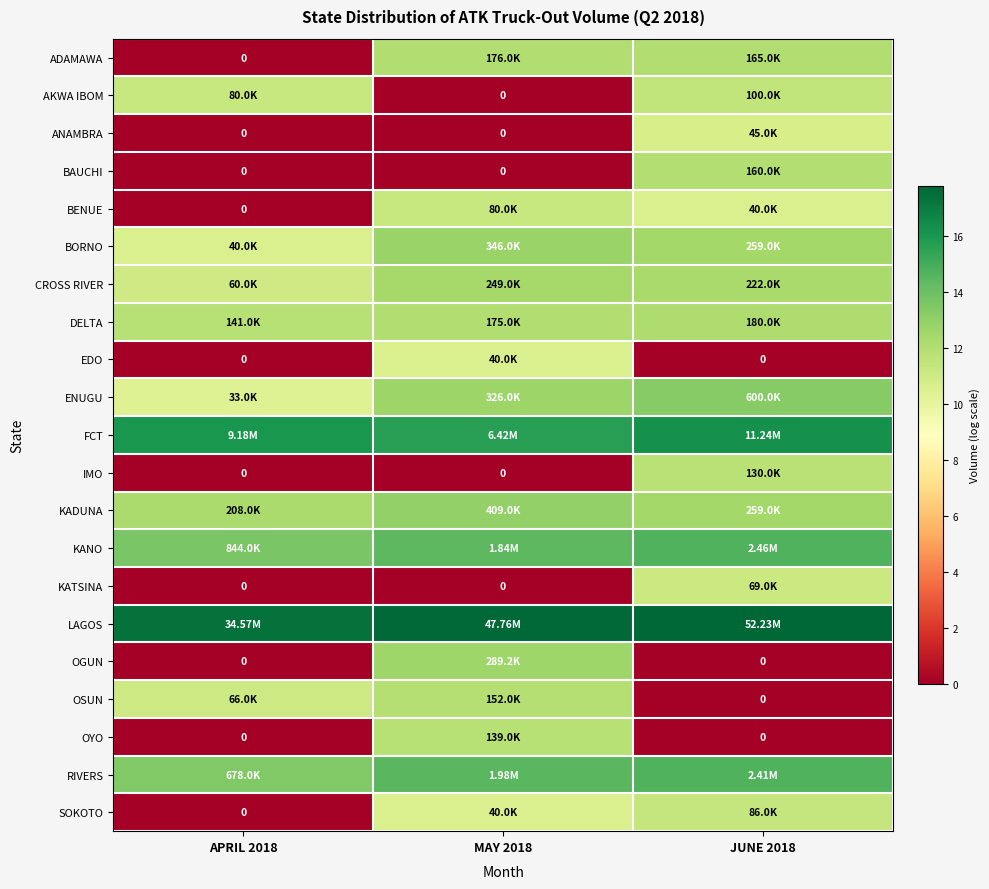

Where is OGUN nearest to the value 6?

APRIL 2018